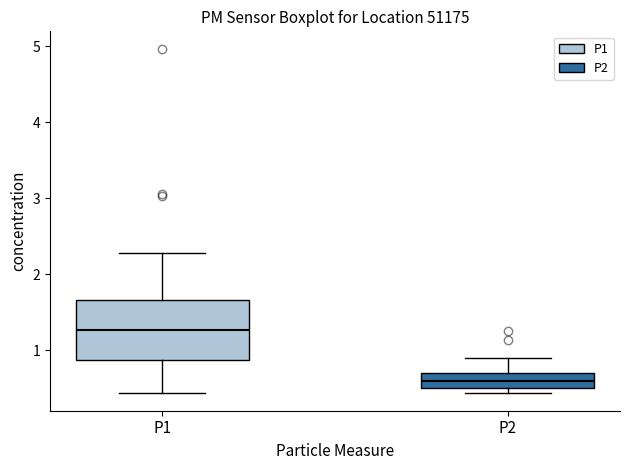

Reading left to right, transcribe this box plot: for each box, give where its median line is, the range the box spans, and where its two whiskers end, as read against the y-axis. The values are not printed on the chart, so give them approximately, as read against the axis.

P1: median 1.3, box 0.9 to 1.7, whiskers 0.4 to 2.3
P2: median 0.6, box 0.5 to 0.7, whiskers 0.4 to 0.9